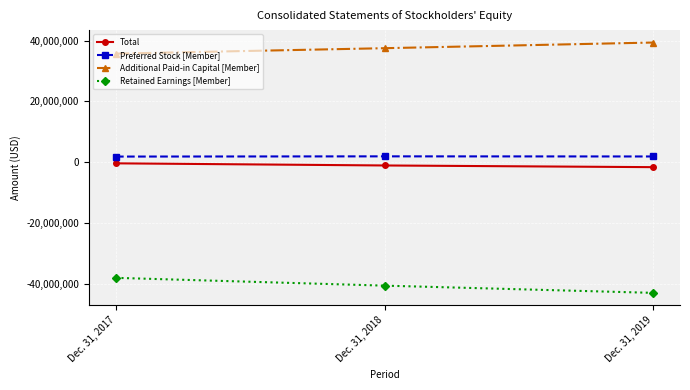

Read the Preferred Stock [Member] value at Dec. 31, 2018, to the nearest 100.

1971300